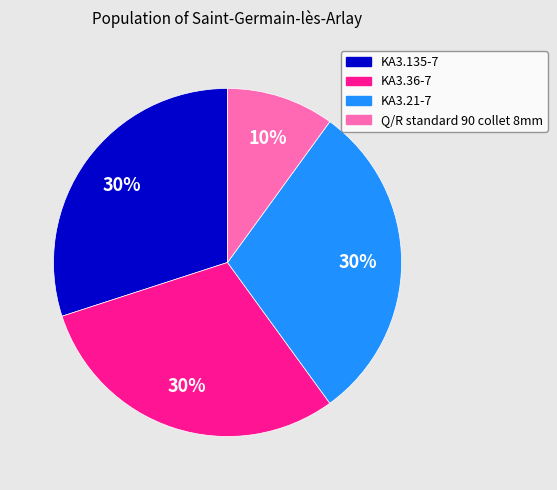

Which slice is the smallest?

Q/R standard 90 collet 8mm